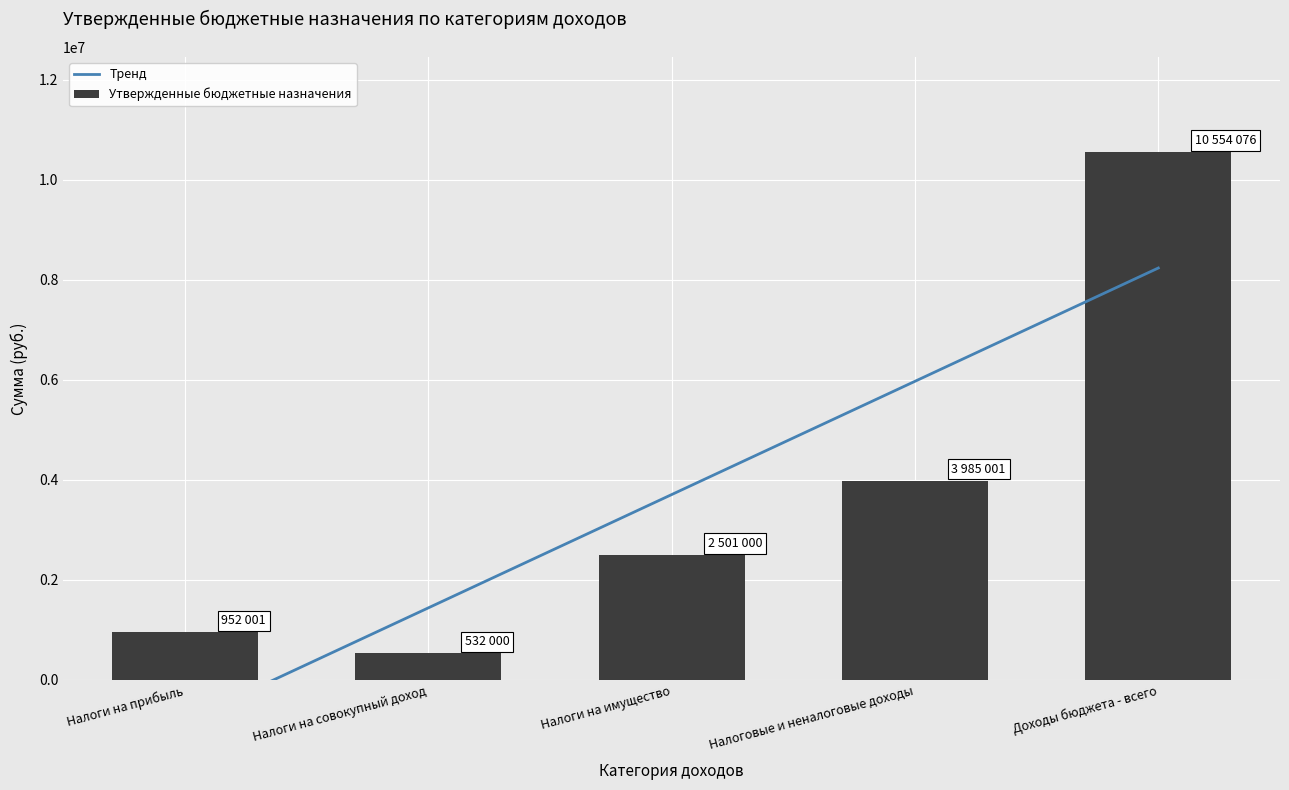

List the labels in order of value, largest first.

Доходы бюджета - всего, Налоговые и неналоговые доходы, Налоги на имущество, Налоги на прибыль, Налоги на совокупный доход